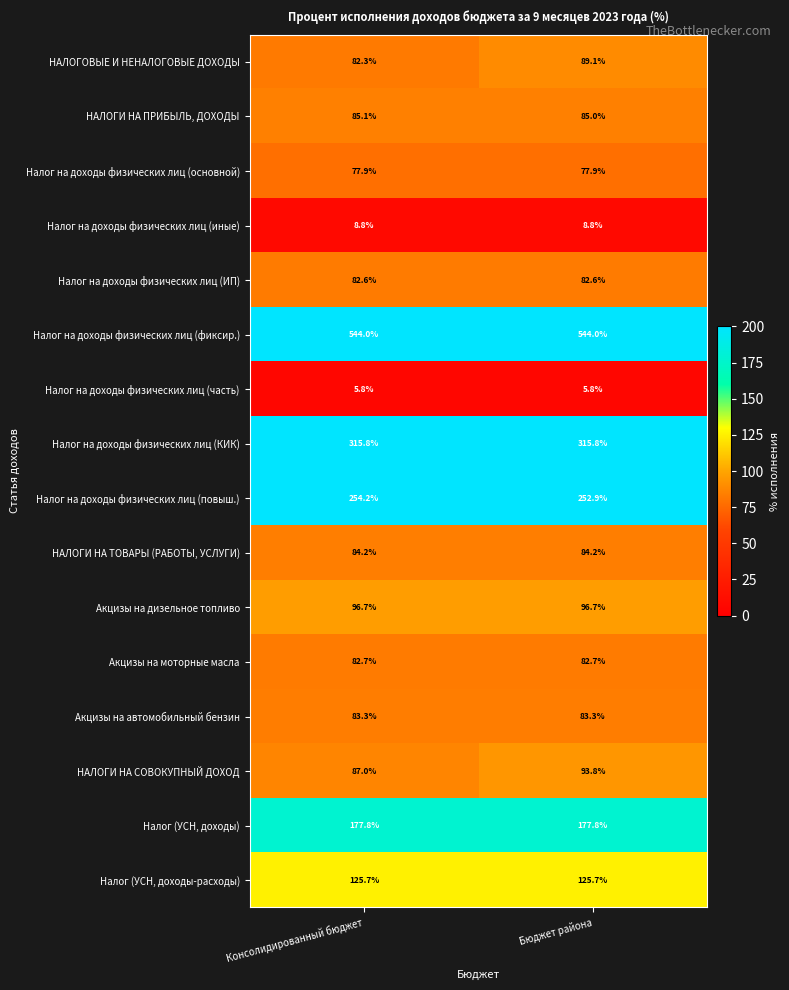

At Консолидированный бюджет, list the series in order from largest to smallest.

Налог на доходы физических лиц (фиксир.), Налог на доходы физических лиц (КИК), Налог на доходы физических лиц (повыш.), Налог (УСН, доходы), Налог (УСН, доходы-расходы), Акцизы на дизельное топливо, НАЛОГИ НА СОВОКУПНЫЙ ДОХОД, НАЛОГИ НА ПРИБЫЛЬ, ДОХОДЫ, НАЛОГИ НА ТОВАРЫ (РАБОТЫ, УСЛУГИ), Акцизы на автомобильный бензин, Акцизы на моторные масла, Налог на доходы физических лиц (ИП), НАЛОГОВЫЕ И НЕНАЛОГОВЫЕ ДОХОДЫ, Налог на доходы физических лиц (основной), Налог на доходы физических лиц (иные), Налог на доходы физических лиц (часть)